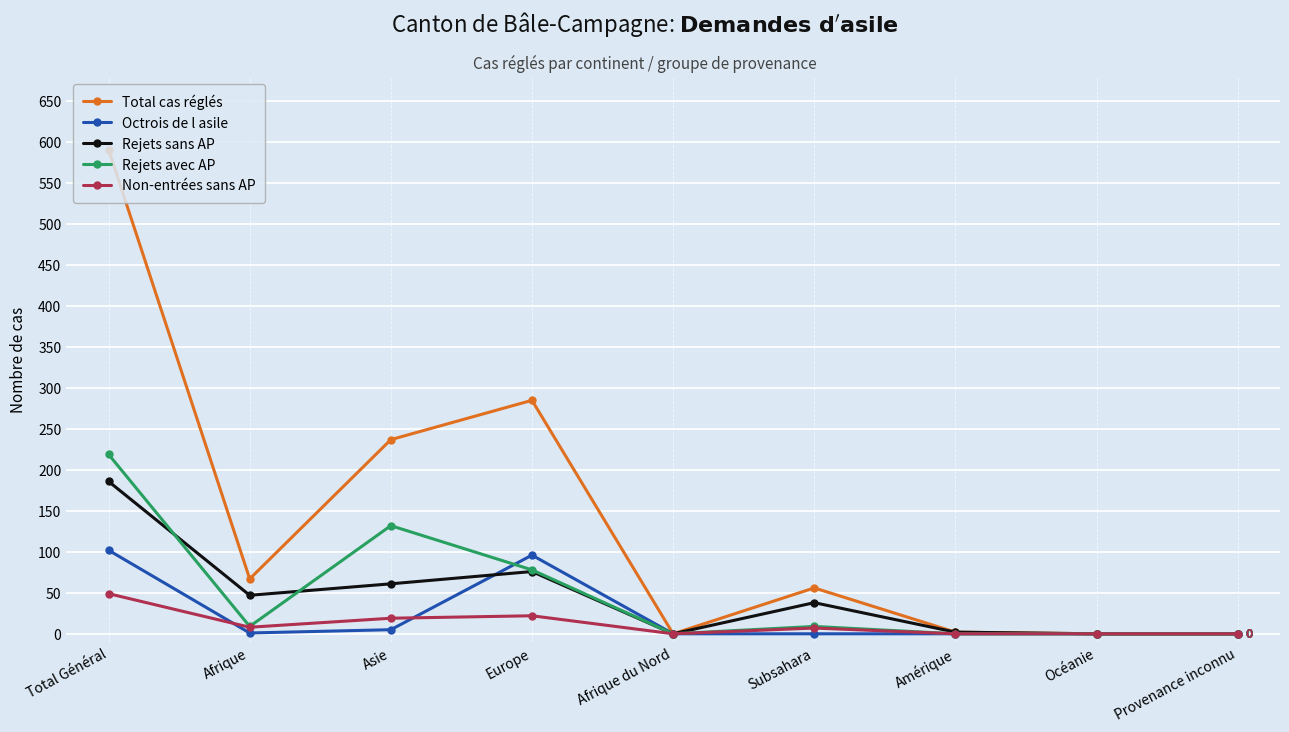

What is the difference between the maximum and second lowest values in the Rejets avec AP series?

219